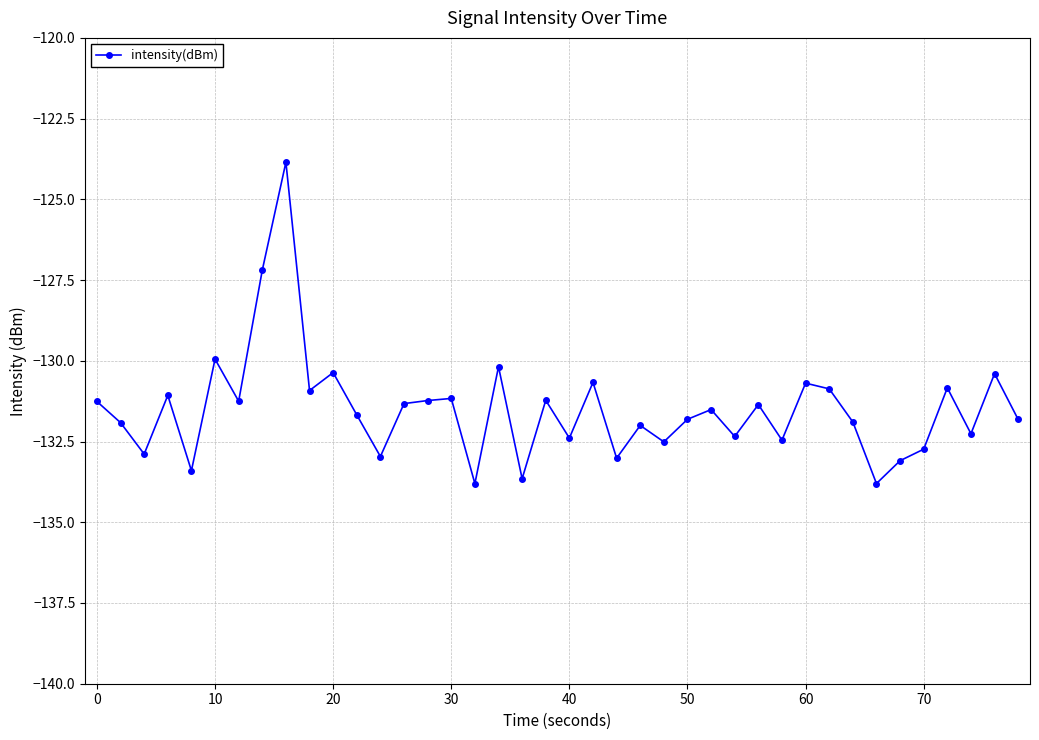

What is the value of the 4th point from the left?

-131.1